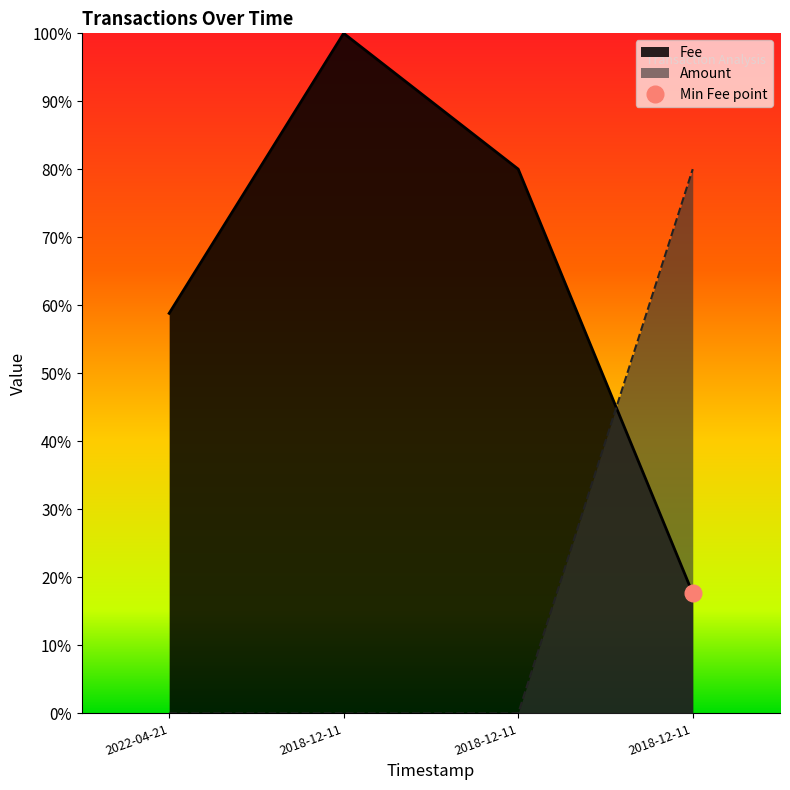

What is the difference between the maximum and minimum values in the Fee series?

0.8